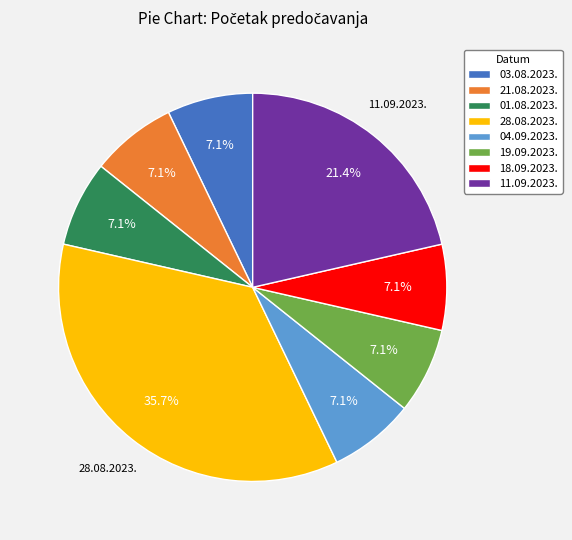

Does 01.08.2023. account for over 50% of the chart?

No